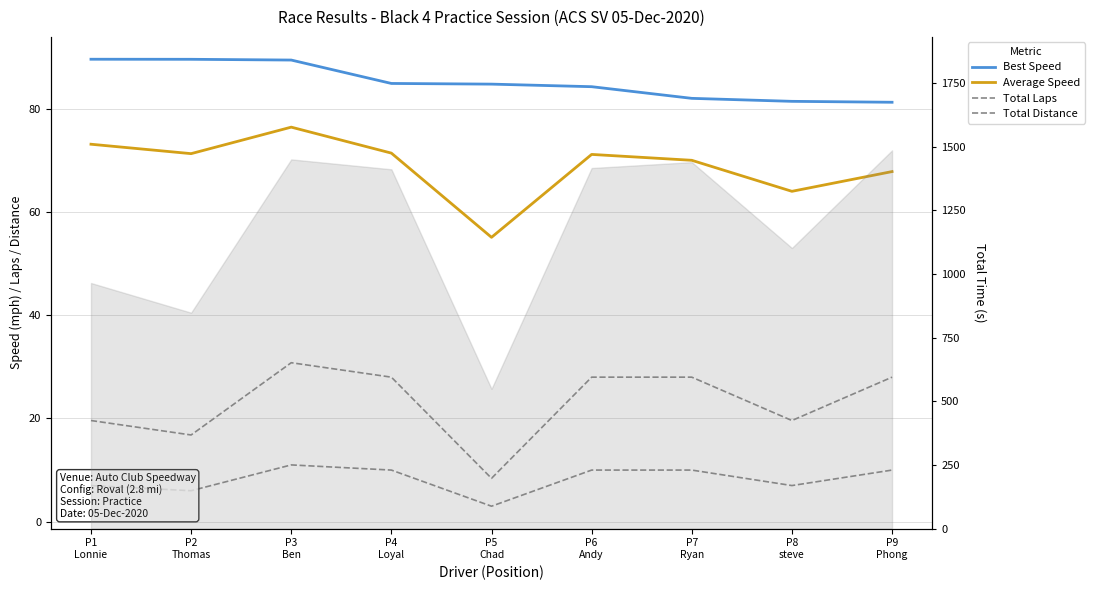

Which category has the lowest value across all series?

P5
Chad